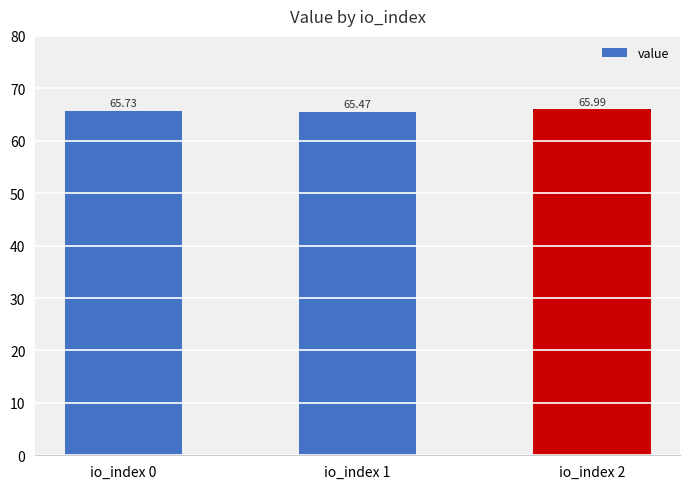

The chart shows a value of 32.2 at io_index 1. True or false?

False